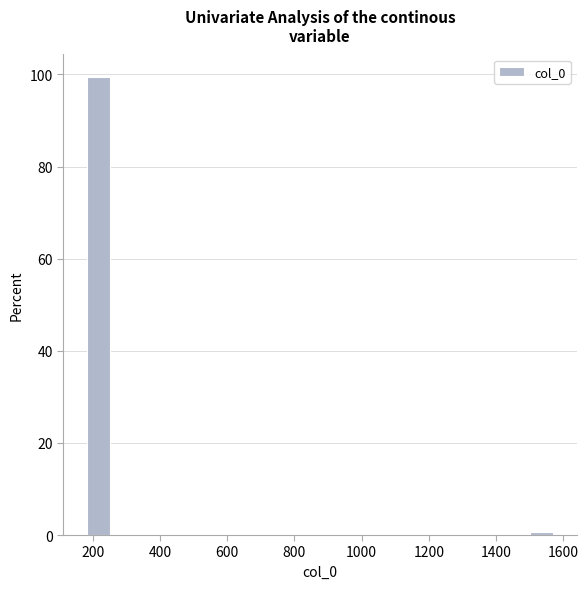

Read against the x-axis, roughly where is the centre of the tallest bar?

220